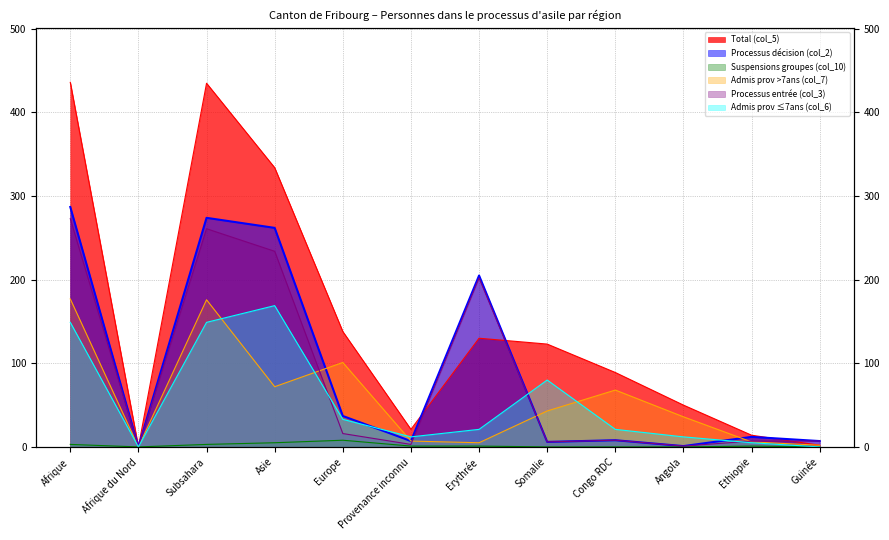

The Processus décision (col_2) series shows 10 at Provenance inconnu. True or false?

False